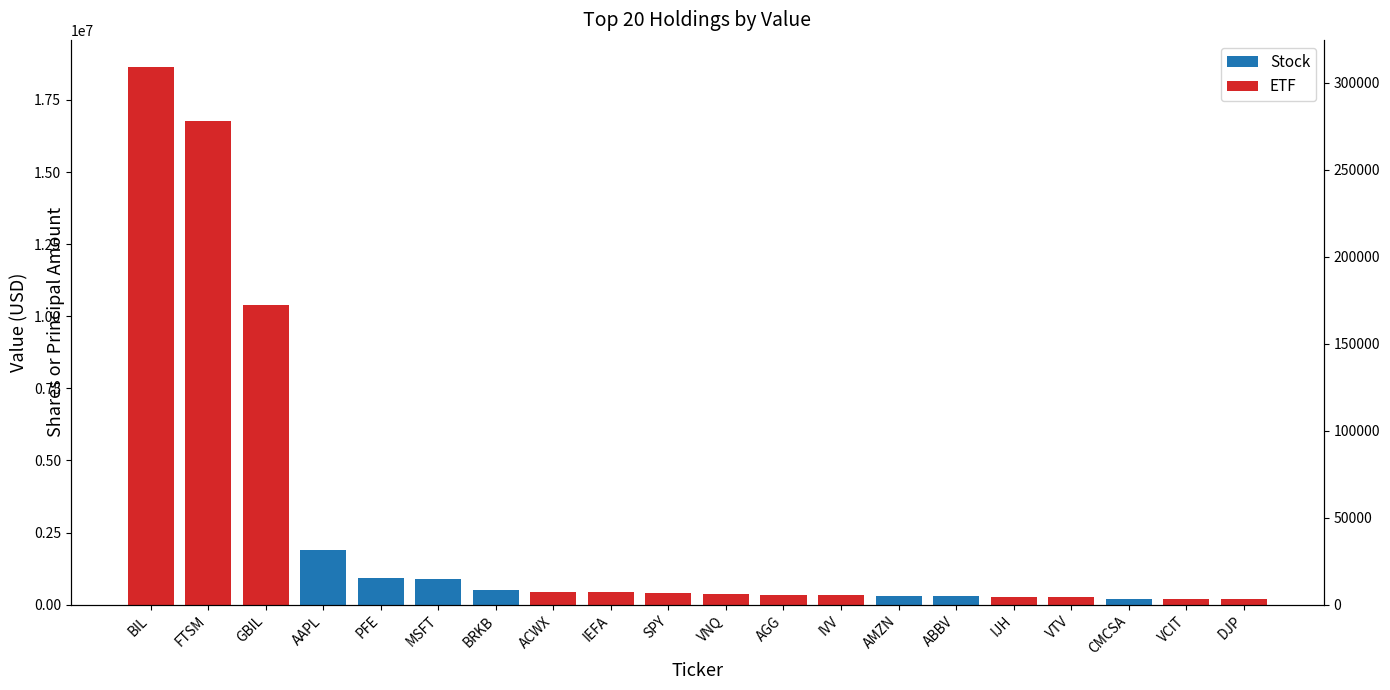

What is the difference between the highest and lowest values at VTV?

256137